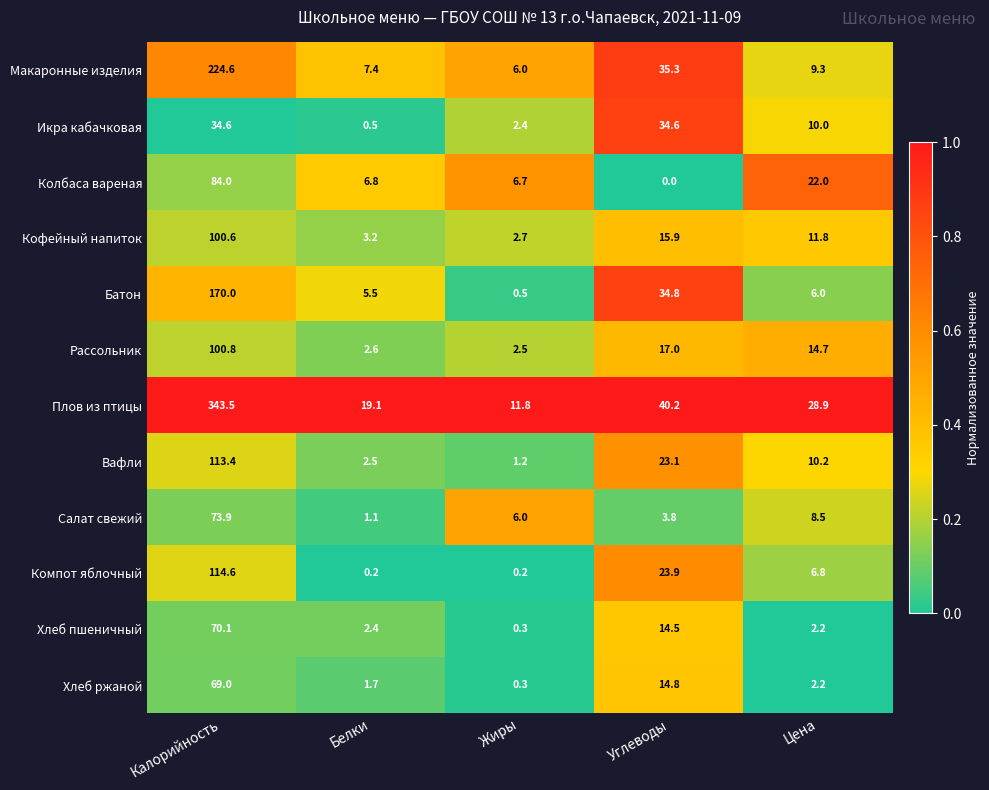

Where does the Рассольник series first go above 14?

Калорийность